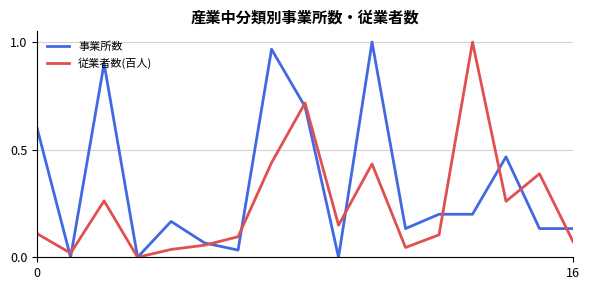

List the series in order of their overall mean, lowest first.

従業者数(百人), 事業所数